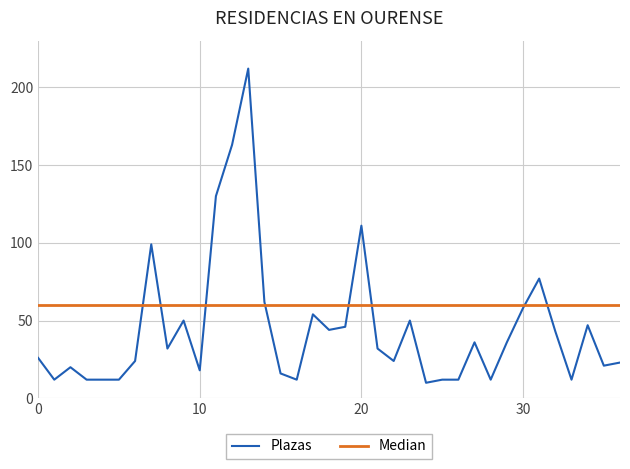

What is the maximum value shown in the chart?

212